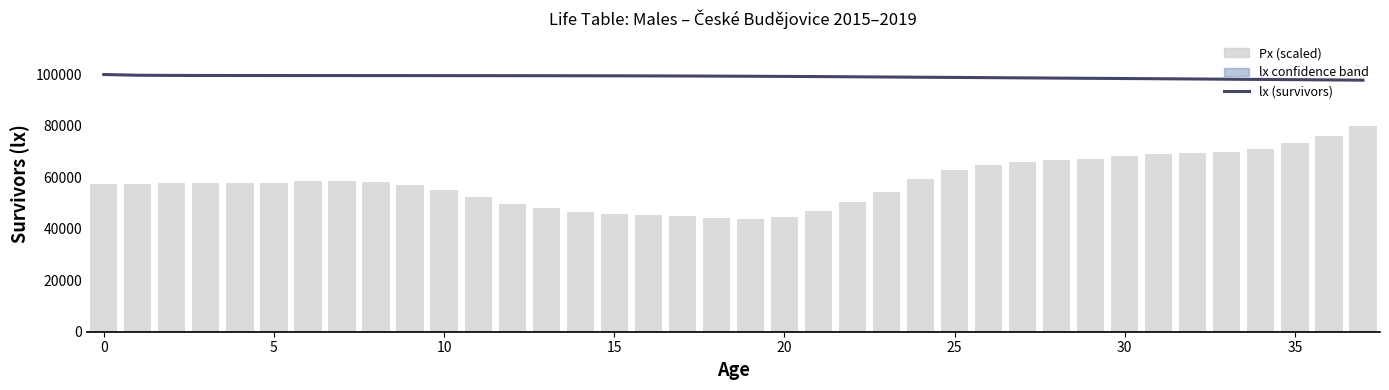

Which series has the largest total across all categories?

lx (survivors)